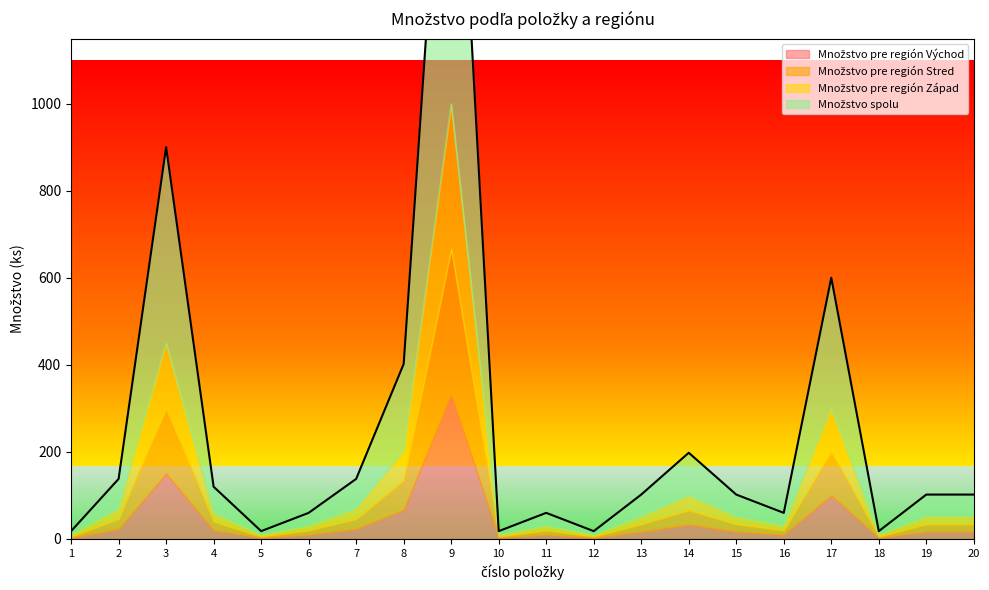

Which label corresponds to the largest value in the chart?

9